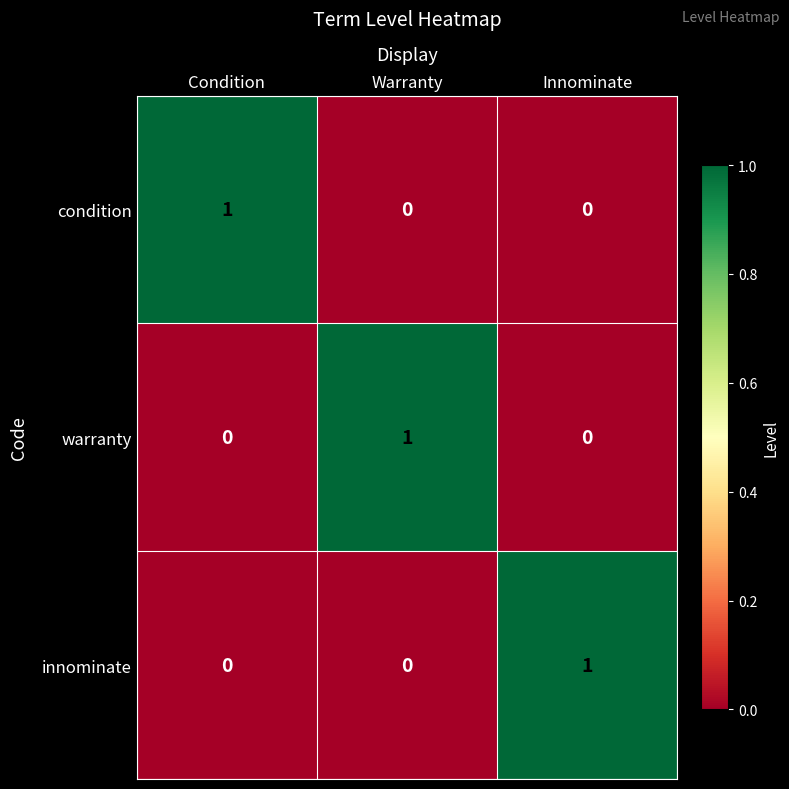

Reading right to left, list all the values displayed in this chart.

condition: Innominate=0	Warranty=0	Condition=1
warranty: Innominate=0	Warranty=1	Condition=0
innominate: Innominate=1	Warranty=0	Condition=0